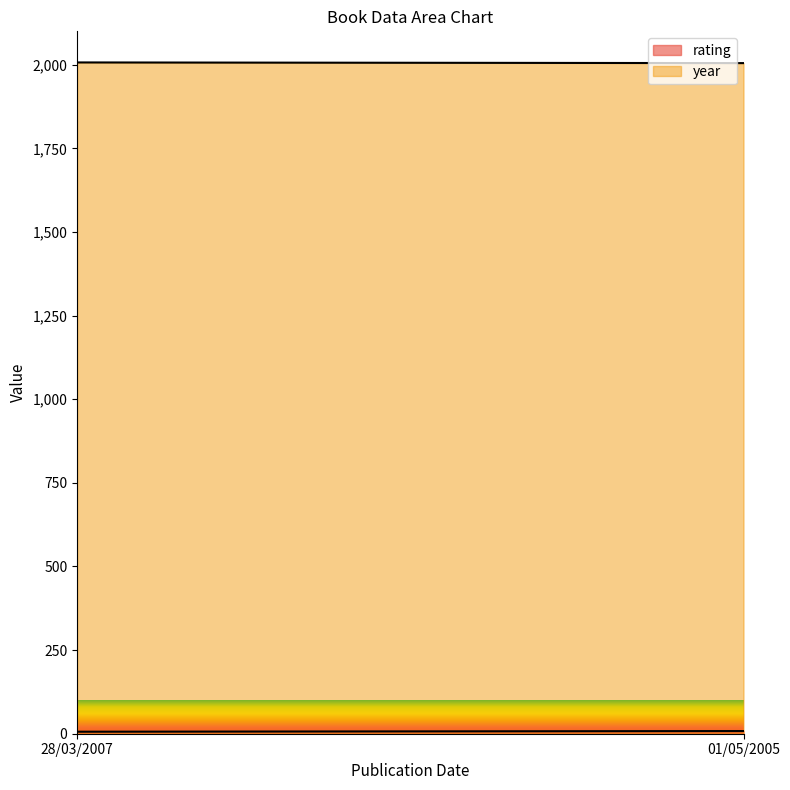

Reading left to right, list all the values displayed in this chart.

rating: 6	8
year: 2007	2005